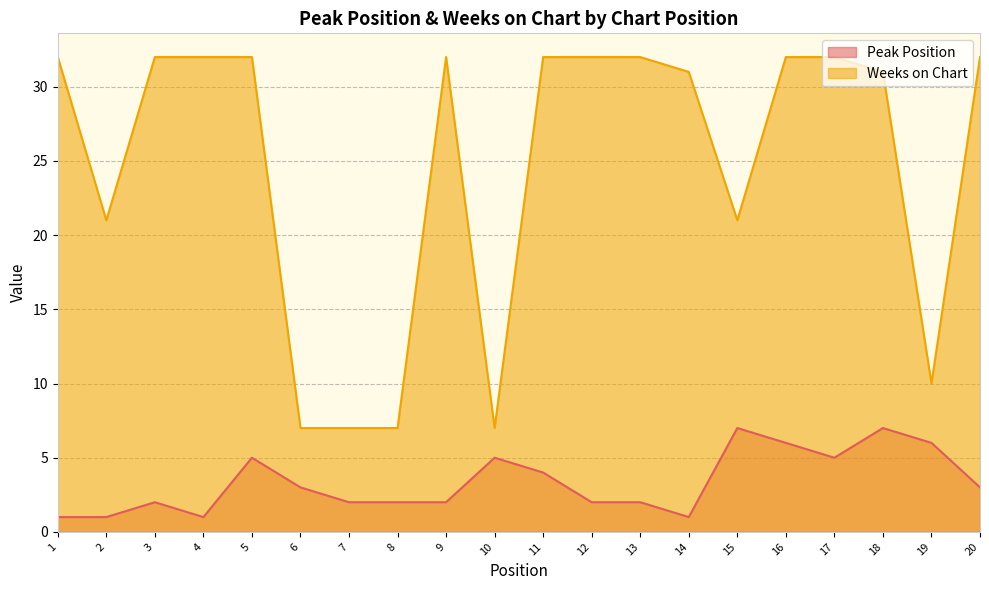

Rank the series by their maximum value, from lowest to highest.

Peak Position, Weeks on Chart